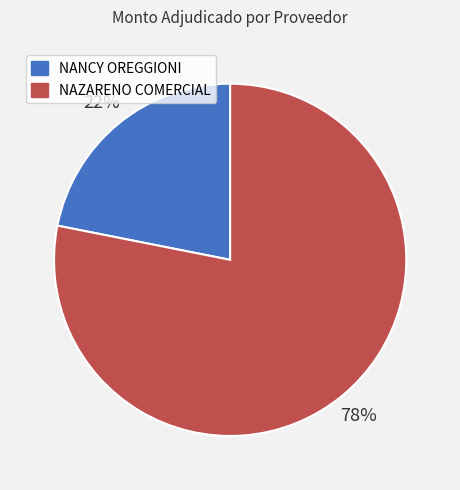

To the nearest percent, what is the difference between the largest and smallest slice percentages?

56%